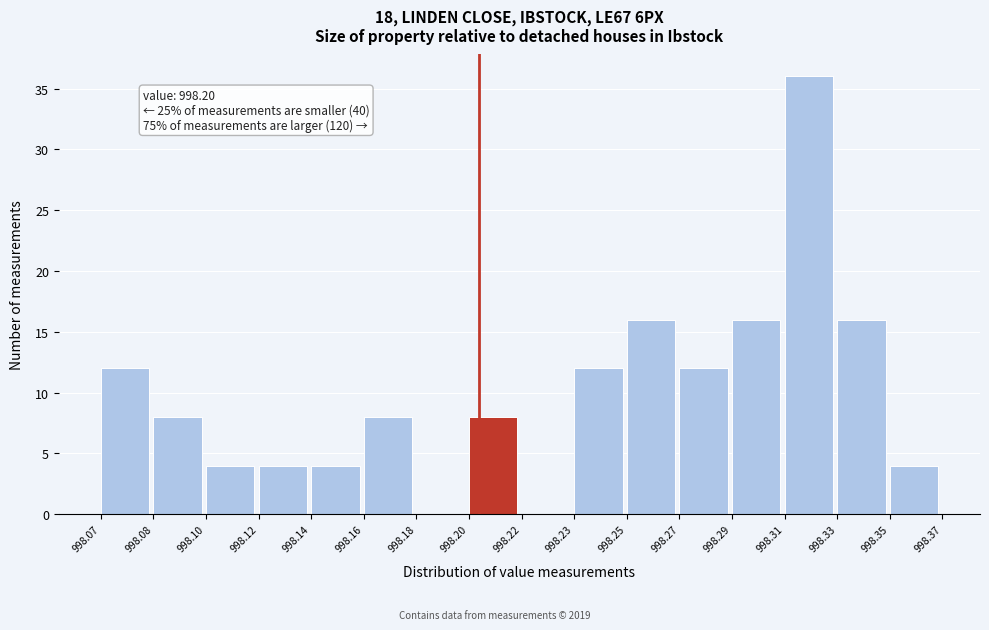

Reading left to right, extract all data points from this chart.

998.07=12	998.08=8	998.10=4	998.12=4	998.14=4	998.16=8	998.18=0	998.20=8	998.22=0	998.23=12	998.25=16	998.27=12	998.29=16	998.31=36	998.33=16	998.35=4